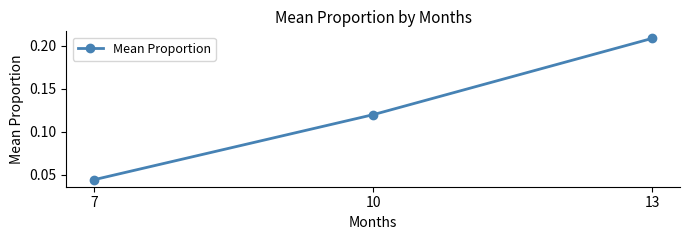

The chart shows a value of 0.2 at 10. True or false?

False